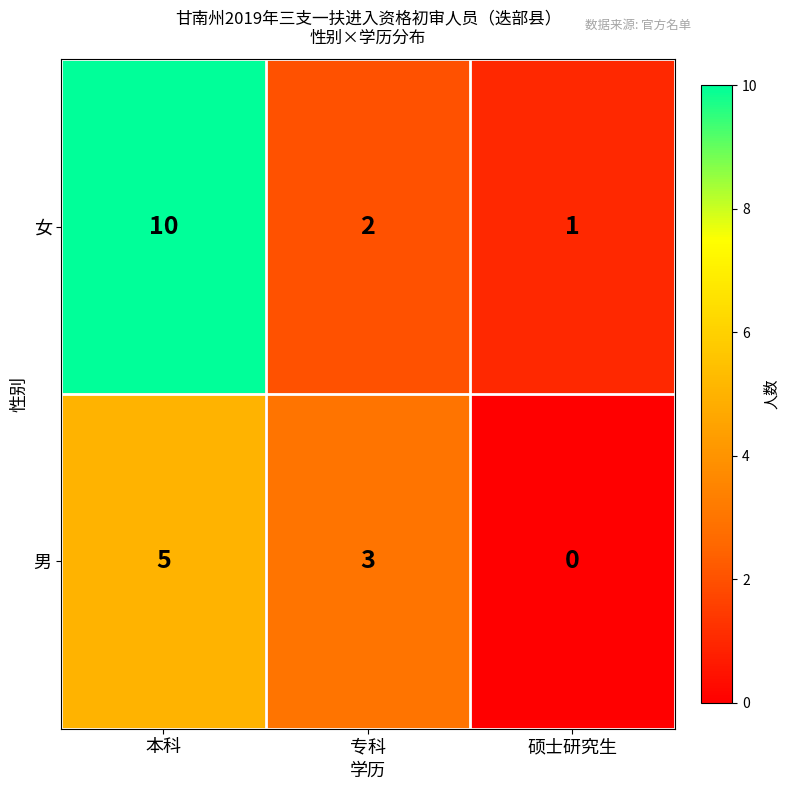

What is the sum of all 男 values?

8